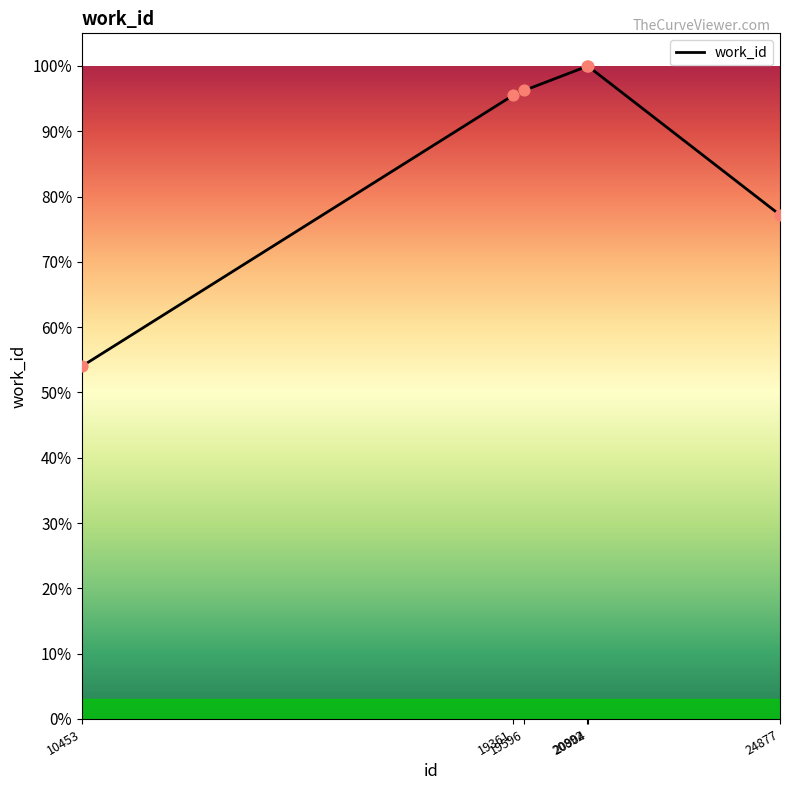

Is this an area chart (filled region under the line)?

Yes